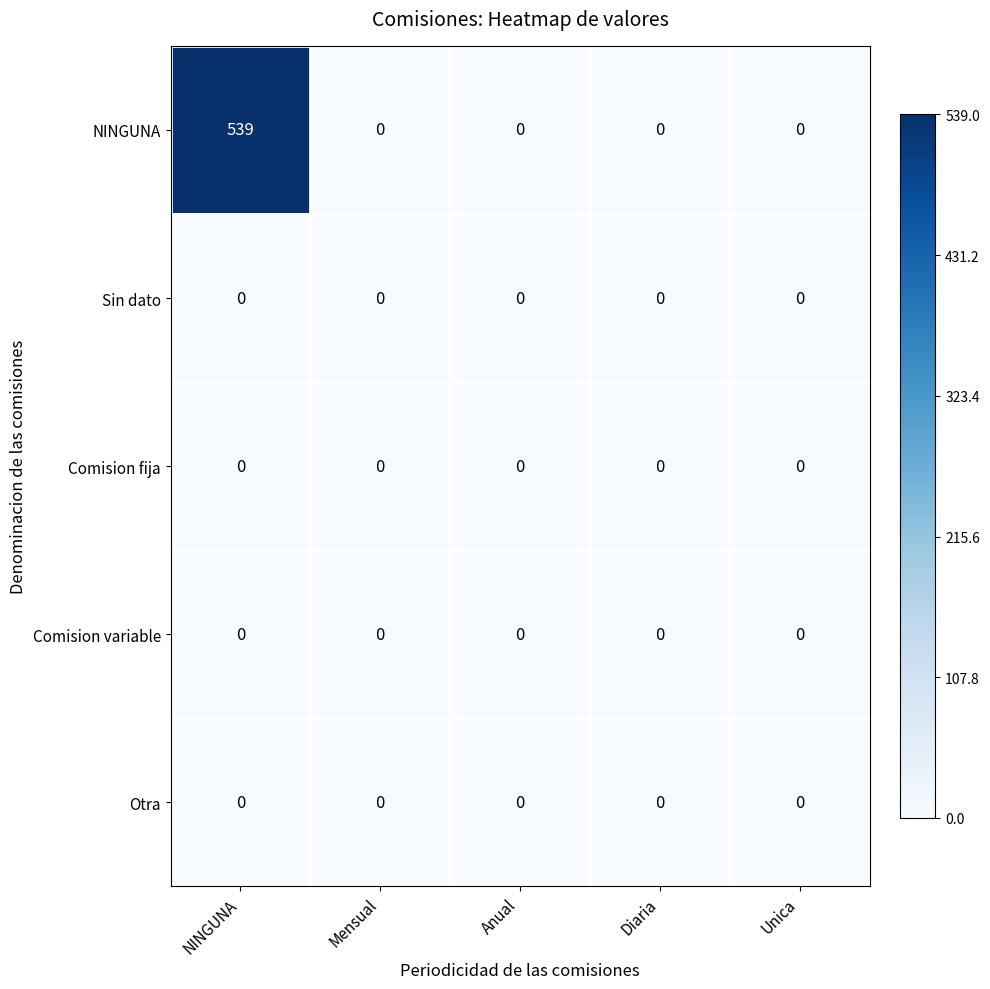

At which label does NINGUNA reach its peak?

NINGUNA